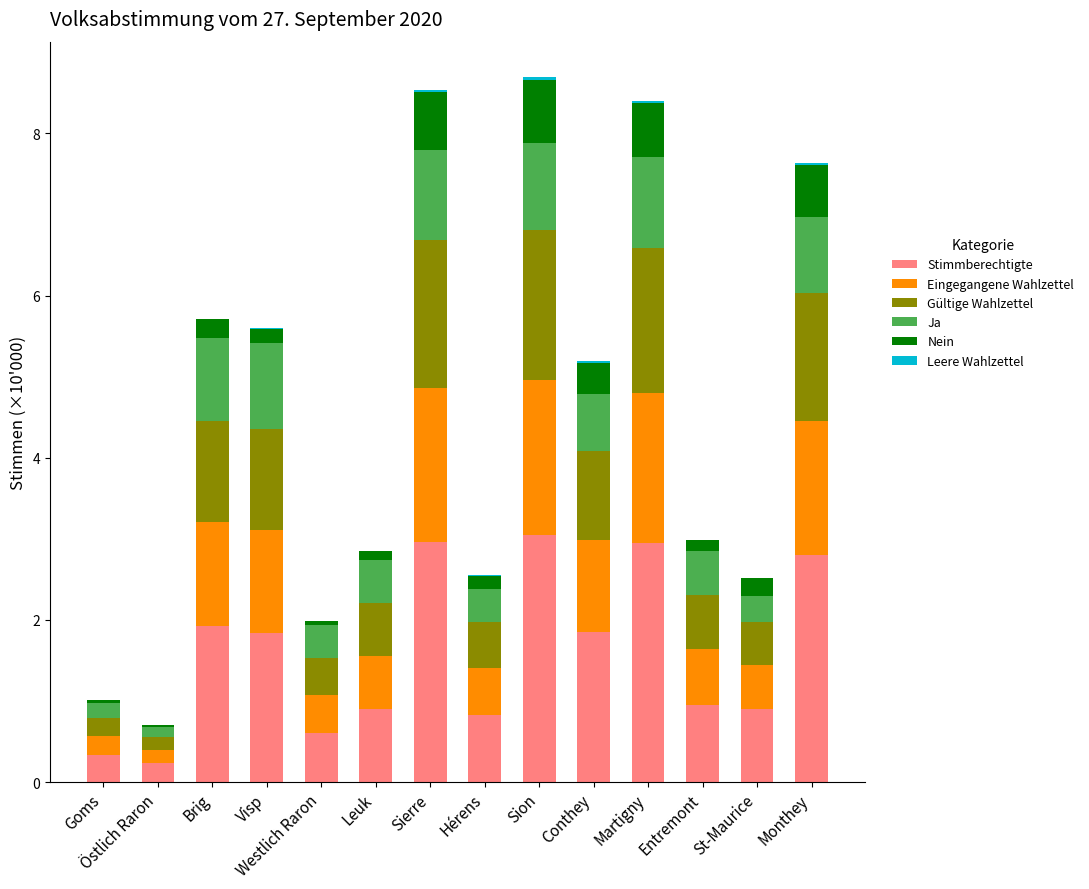

What is the highest value of the Stimmberechtigte series?

3.0